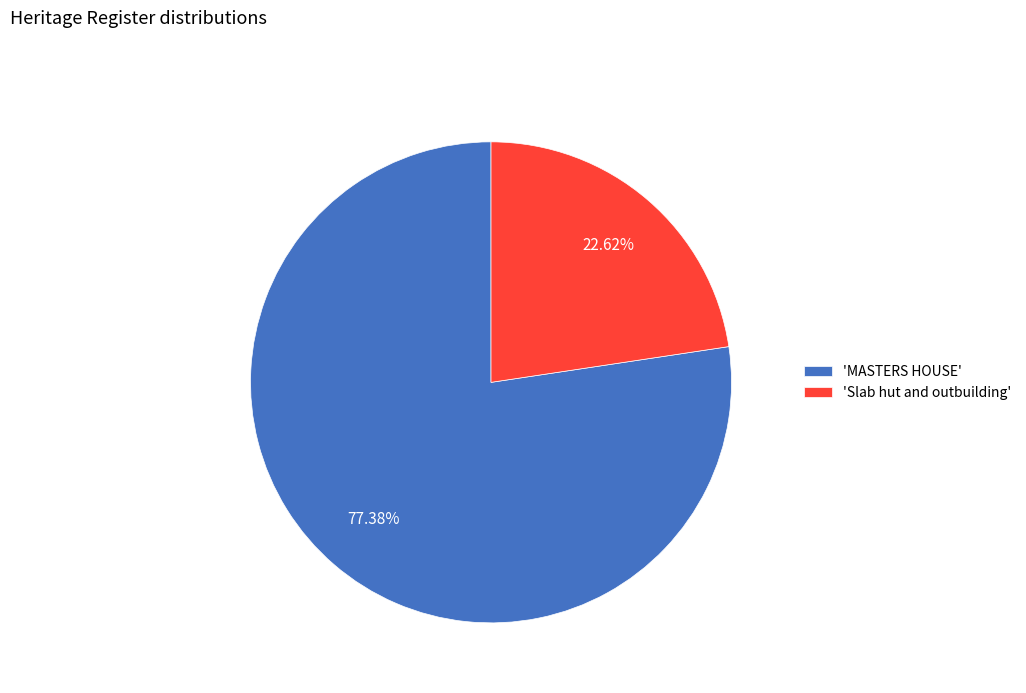

Rank the categories by value from lowest to highest.

'Slab hut and outbuilding', 'MASTERS HOUSE'